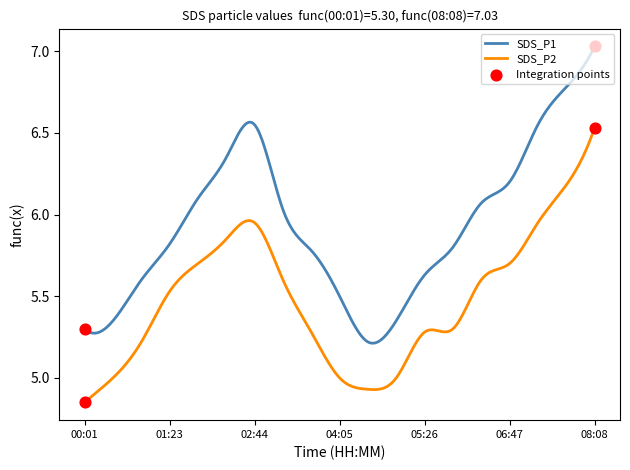

True or false: SDS_P1 and SDS_P2 intersect in this chart.

False